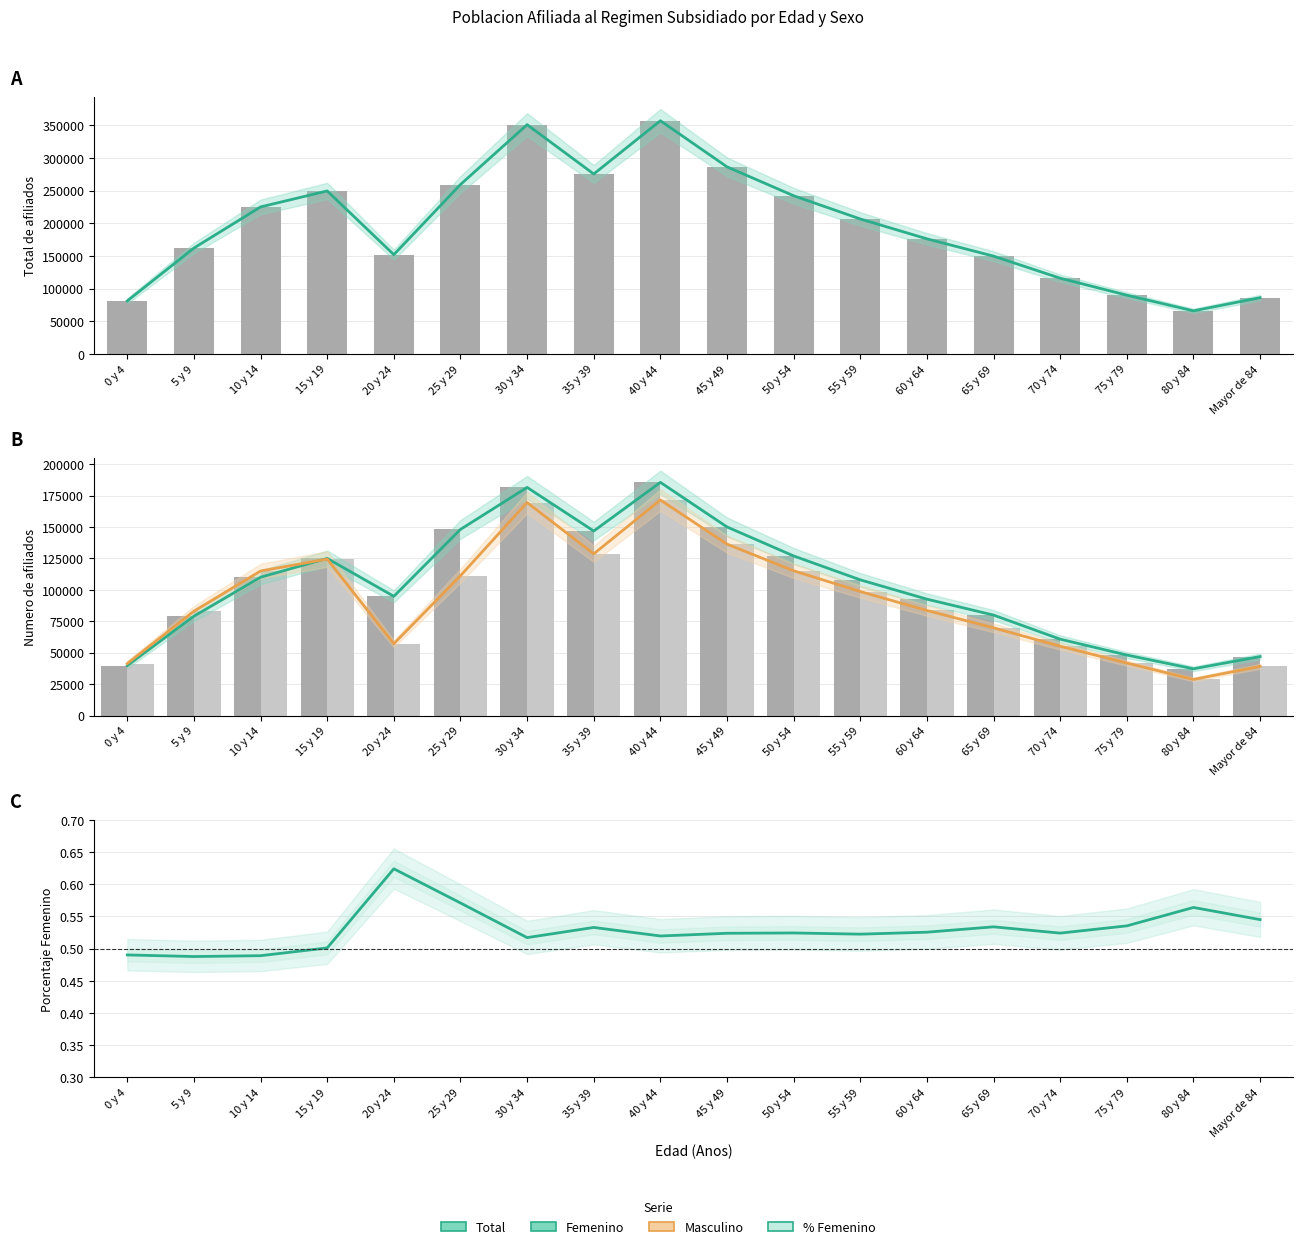

Between 35 y 39 and 30 y 34, which is larger?

30 y 34